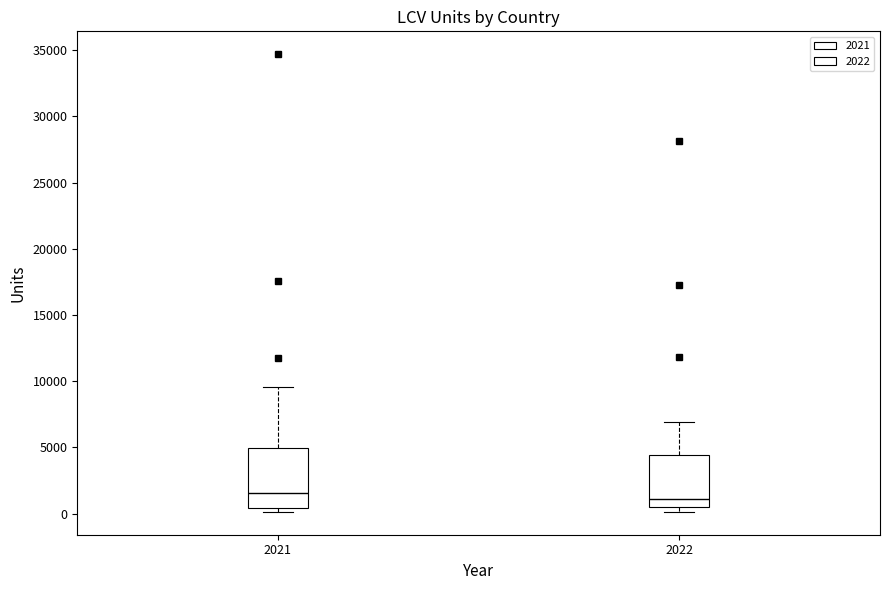

Reading left to right, transcribe this box plot: for each box, give where its median line is, the range the box spans, and where its two whiskers end, as read against the y-axis. The values are not printed on the chart, so give them approximately, as read against the axis.

2021: median 1500, box 500 to 5000, whiskers 0 to 9500
2022: median 1000, box 500 to 4500, whiskers 0 to 7000